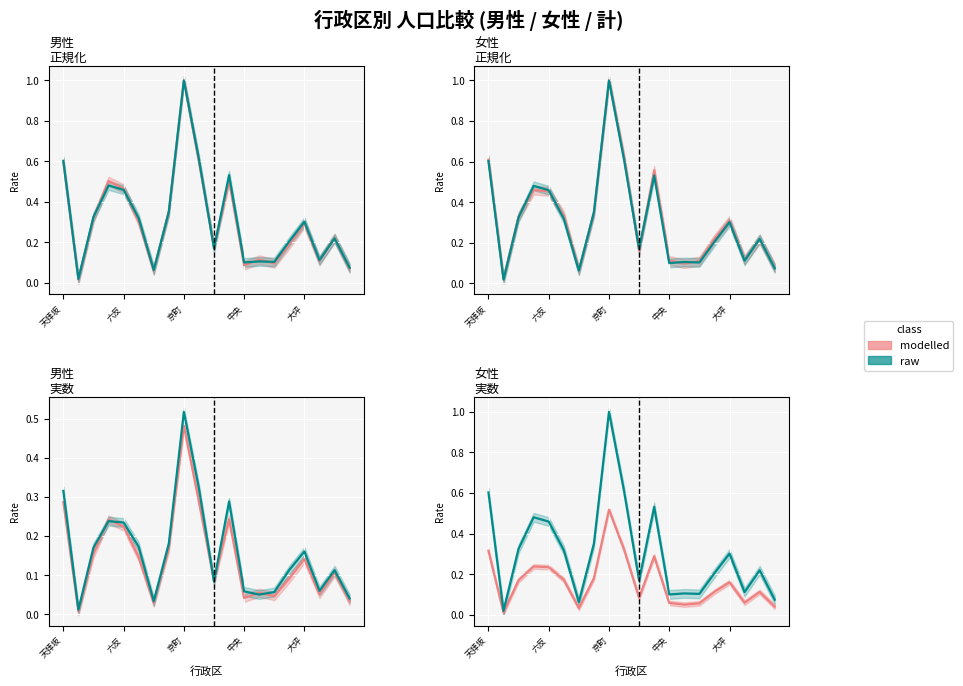

Is it true that 計/raw equals 0.1 at 13?

True